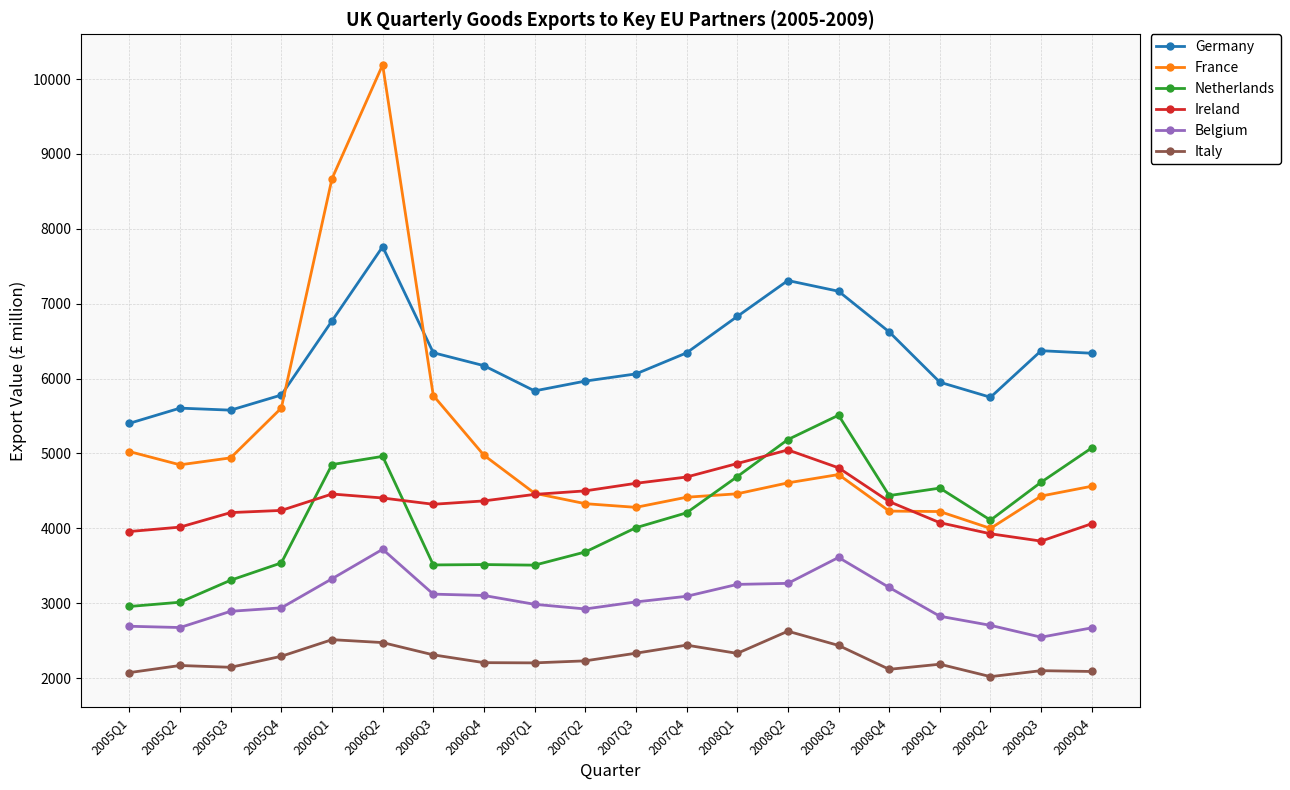

Is this an area chart (filled region under the line)?

No